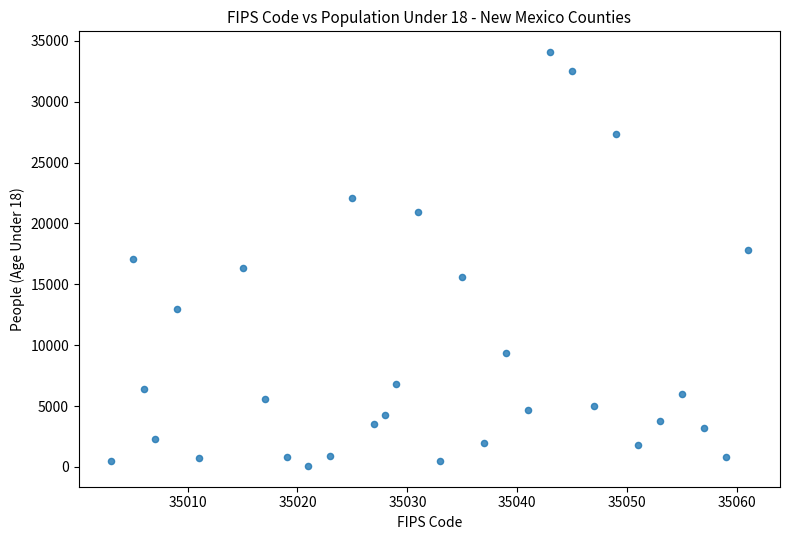

What is the range of Y values (max minus min)?

34015